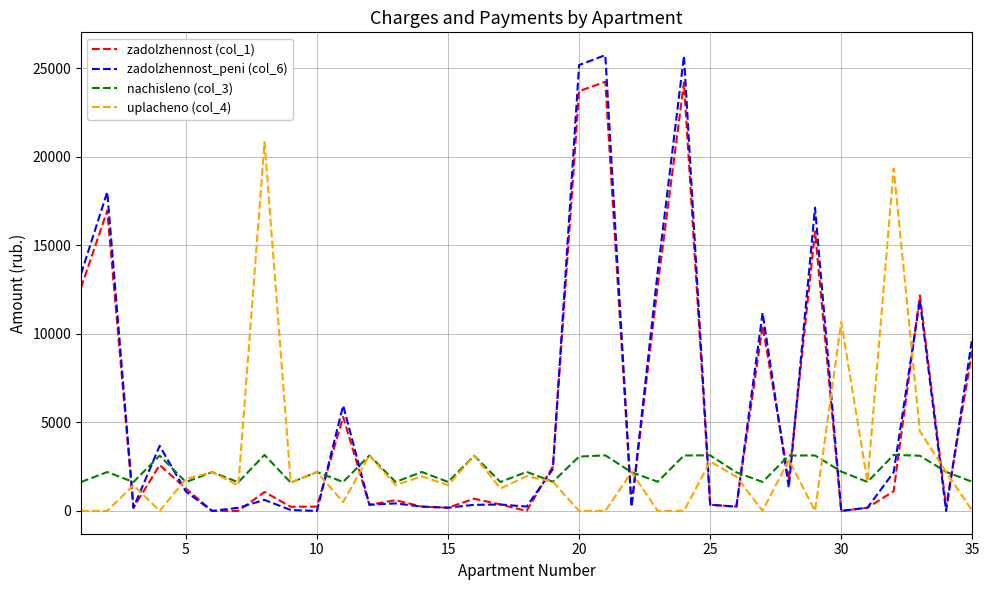

True or false: zadolzhennost (col_1) and uplacheno (col_4) intersect in this chart.

True